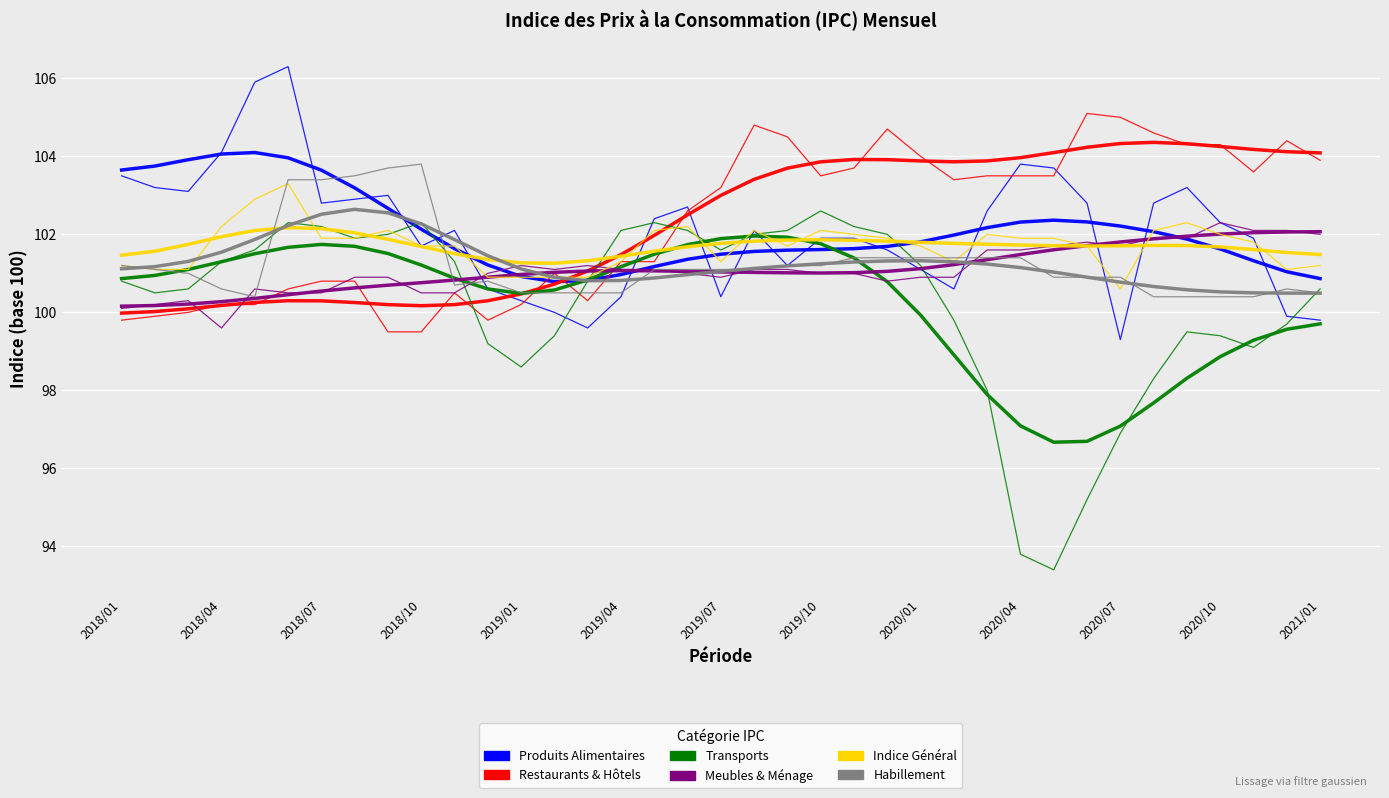

True or false: TRANSPORTS has a value of 102.0 at 23.

True